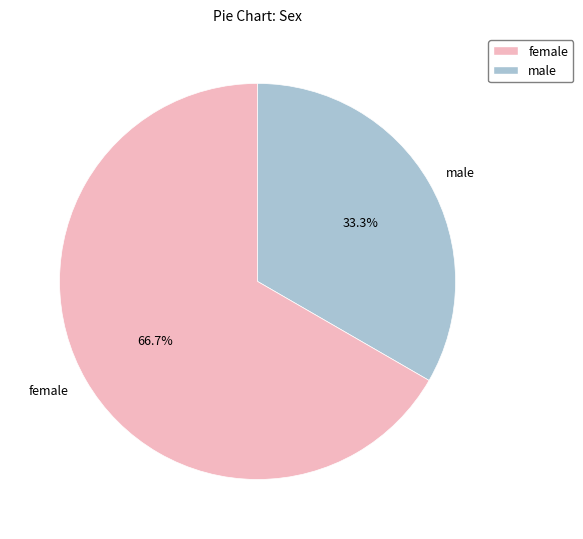

What percentage is NOT represented by male?

66.7%